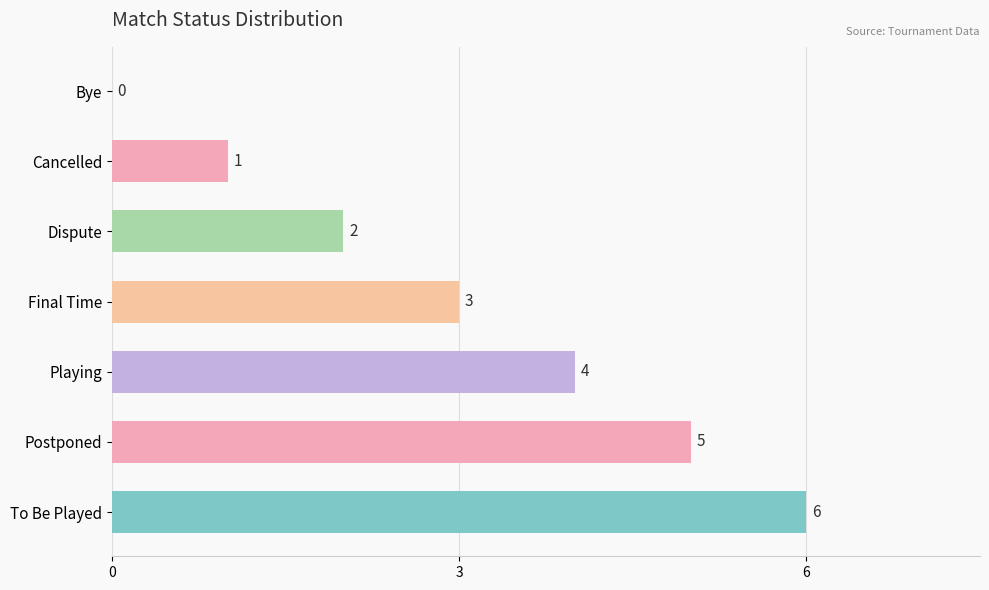

True or false: the data shows -2 at Bye.

False